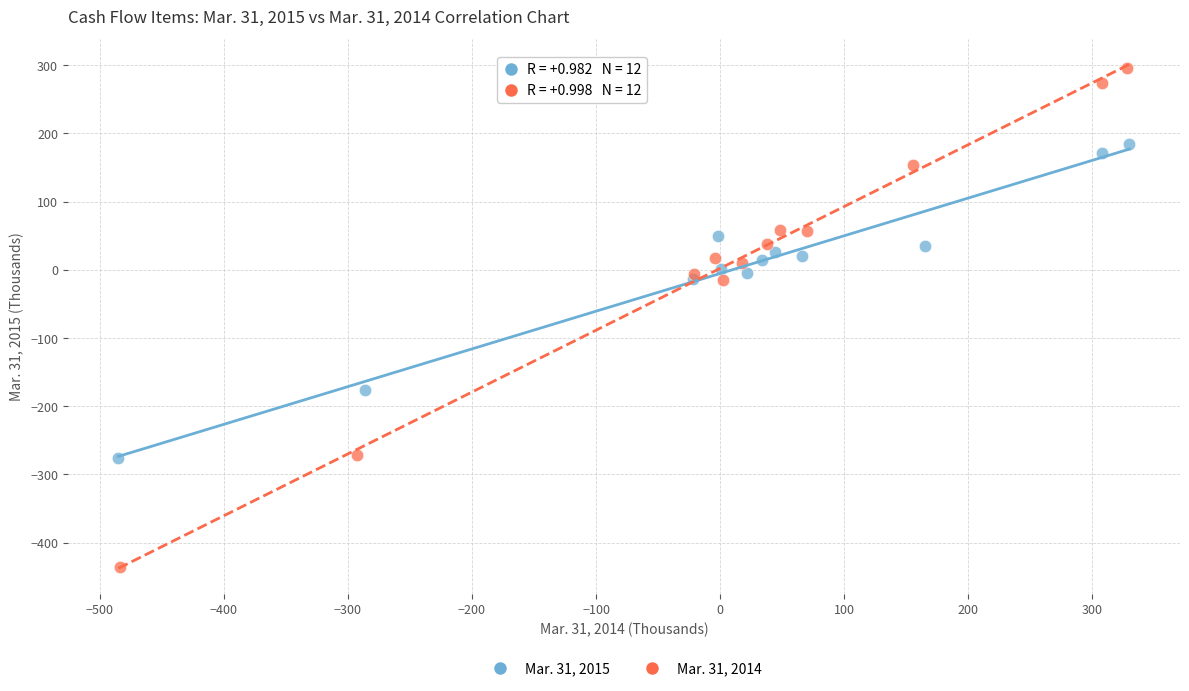

Which series reaches the maximum Y coordinate?

Mar. 31, 2014